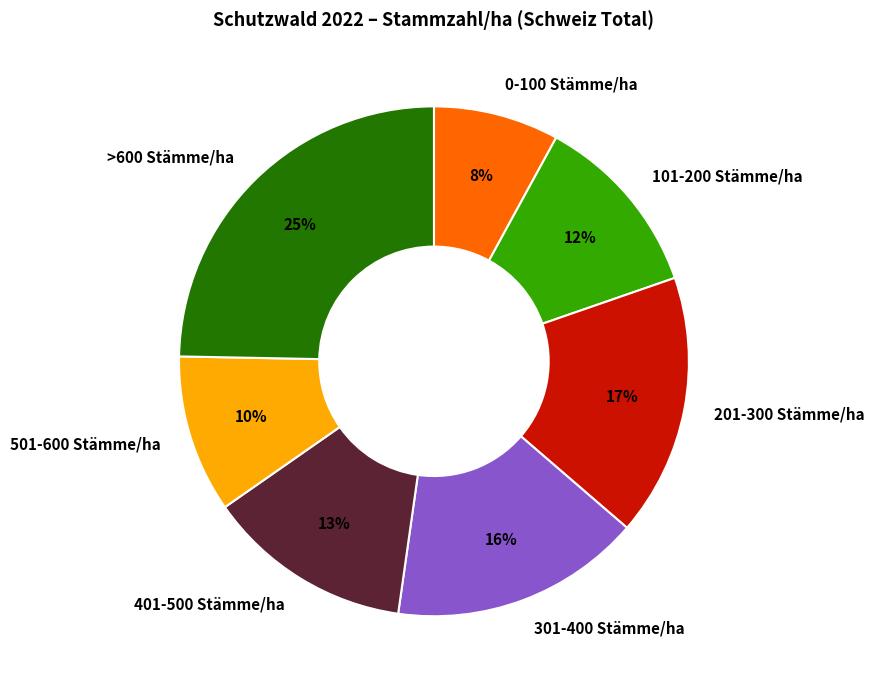

Which category has the smallest portion of the pie?

0-100 Stämme/ha